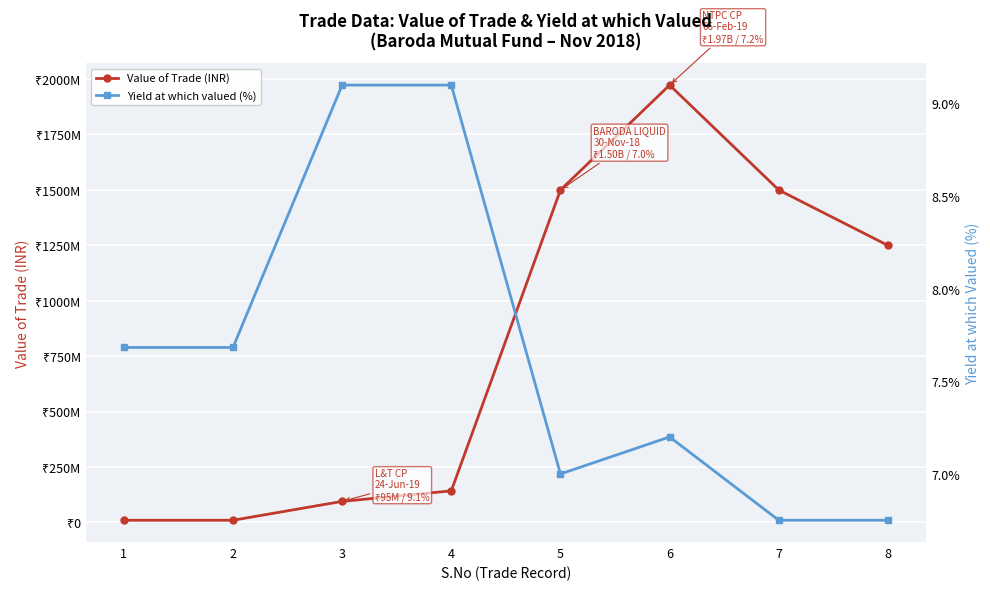

Rank the series by their maximum value, from highest to lowest.

Value of Trade (INR), Yield at which valued (%)